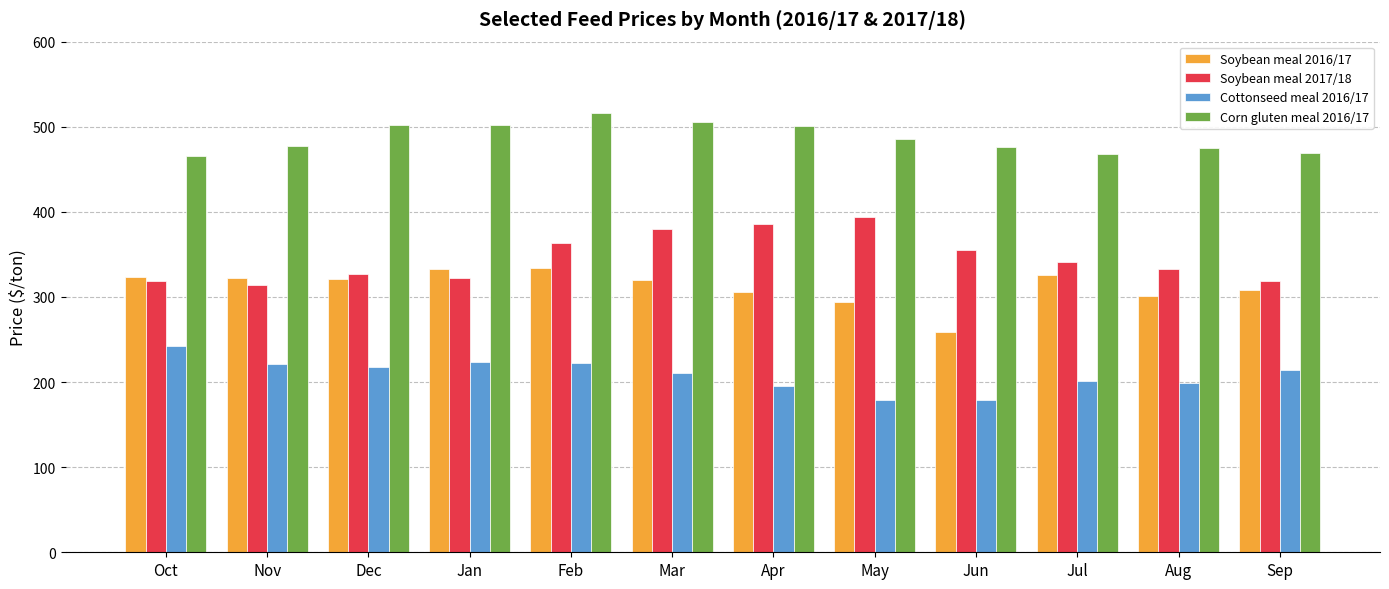

Is it true that Soybean meal 2017/18 equals 162.6 at Feb?

False